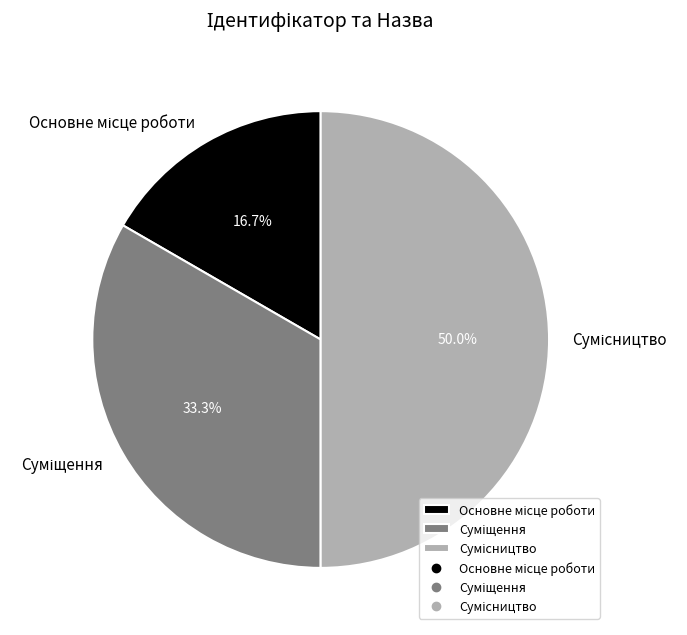

How many segments does this pie chart have?

3